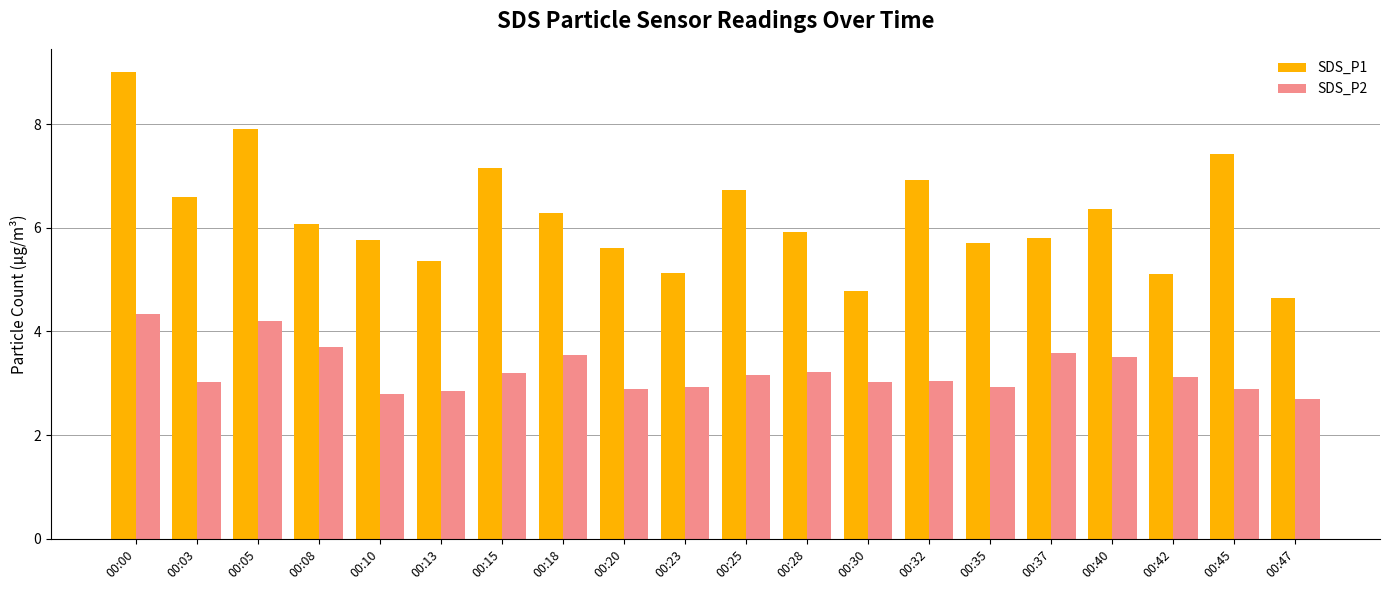

How many bars are there in each group?

2